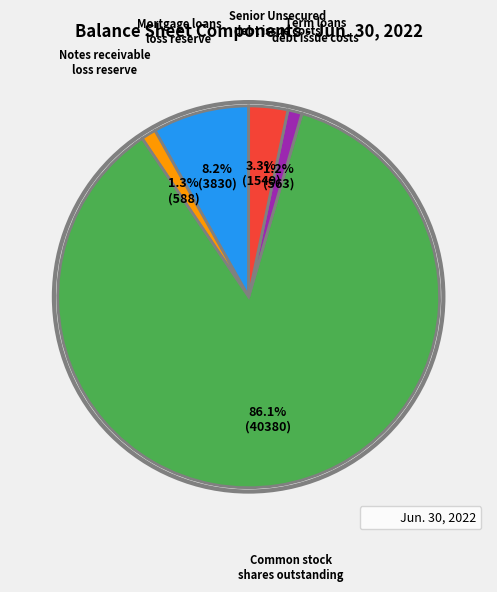

To the nearest percent, what is the average slice percentage?

20%